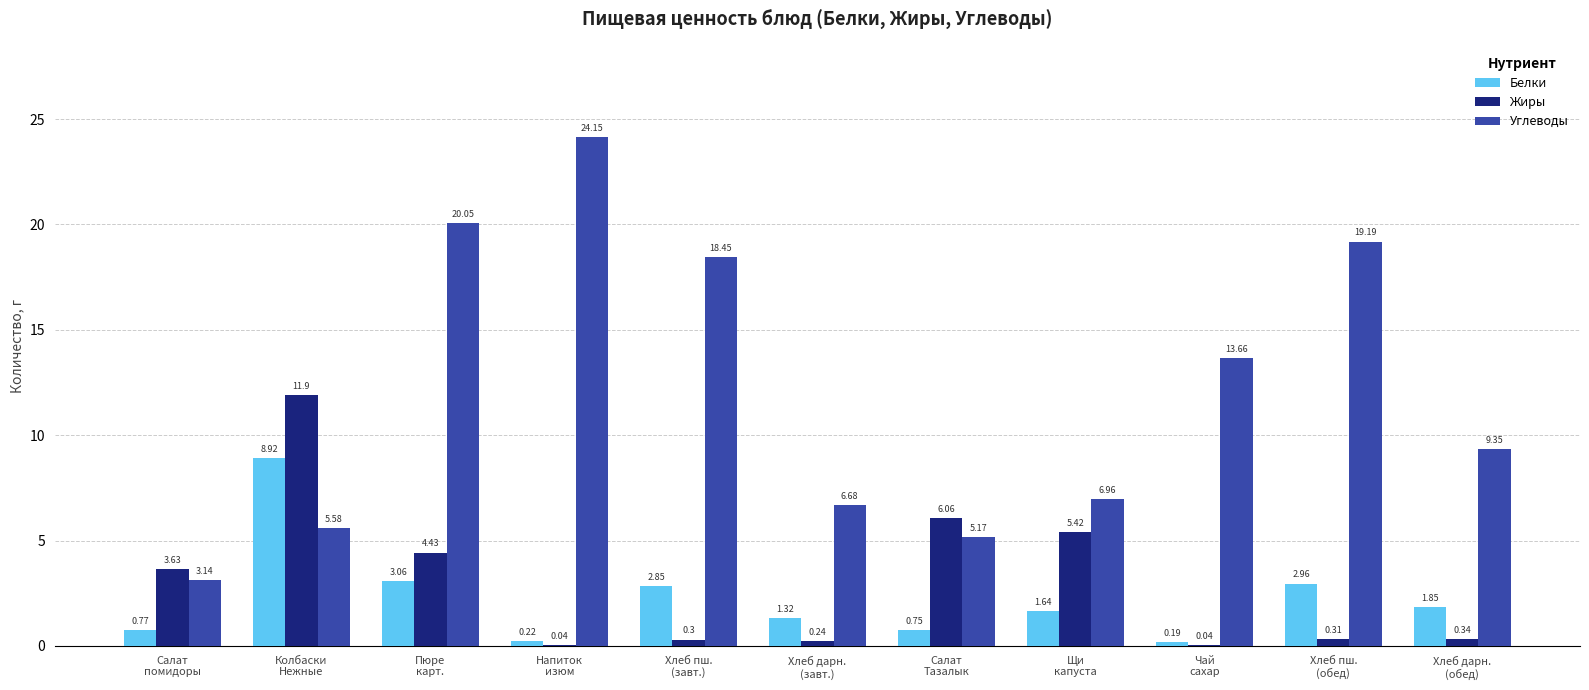

How many series are shown in this chart?

3